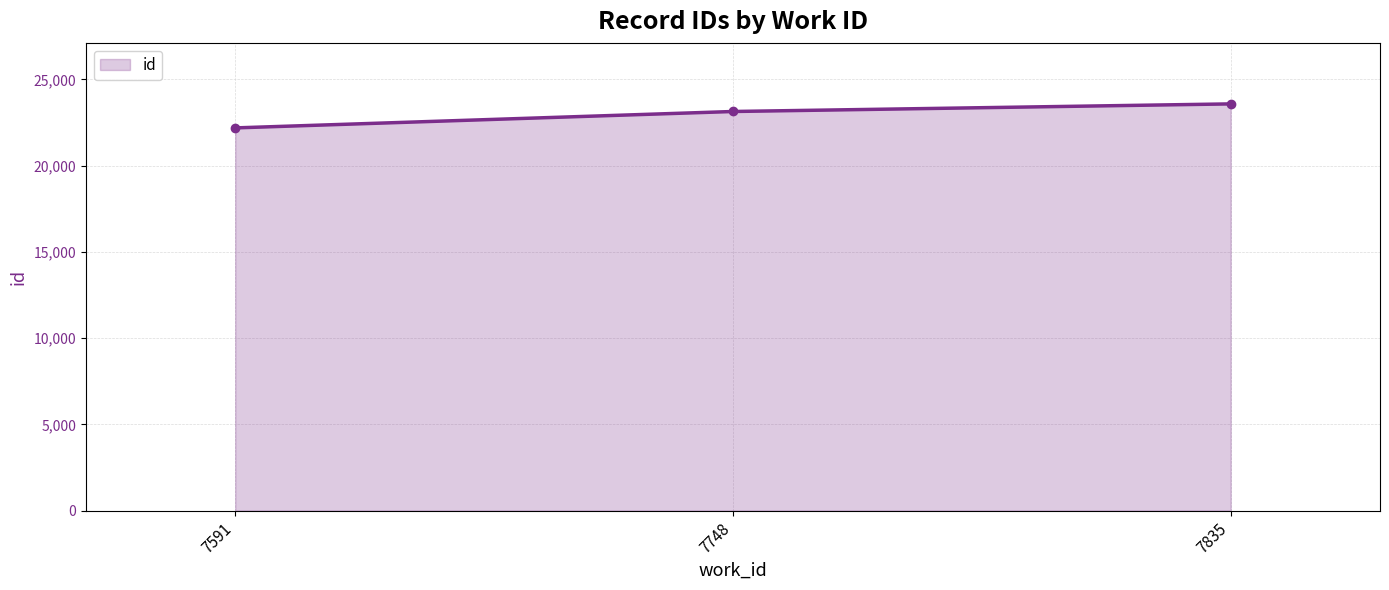

How many lines are shown in the chart?

1